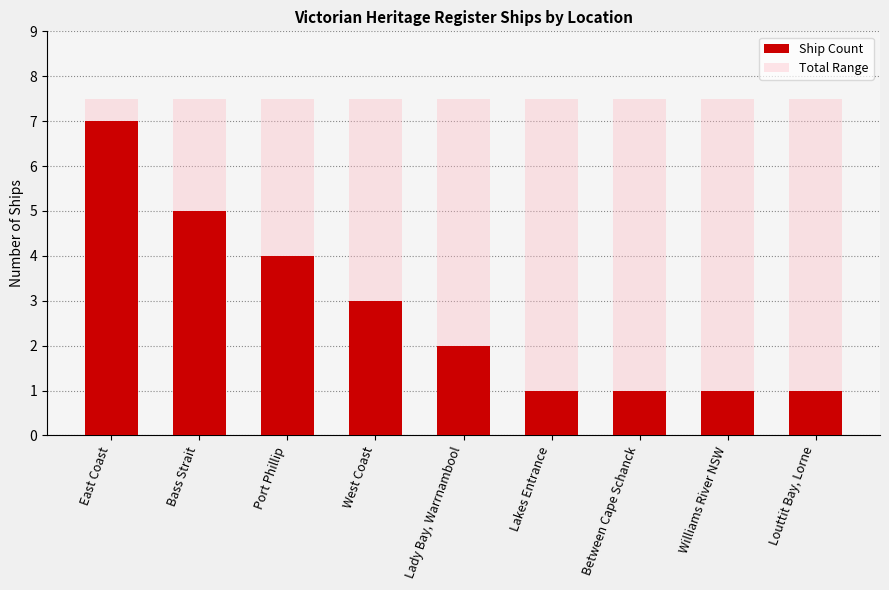

What is the label of the 2nd bar from the left?

Bass Strait